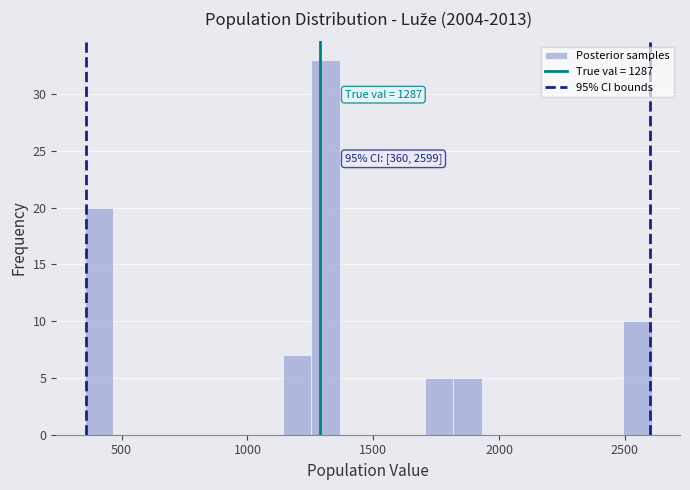

Around what value on the x-axis is the tallest bar? Give the approximate position of its centre, as read against the axis.

1300